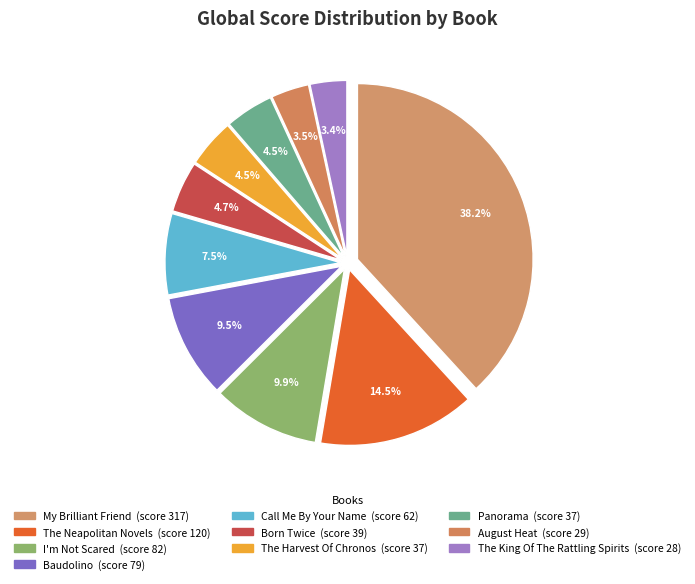

To the nearest percent, what percentage of the pie is Call Me By Your Name?

7%